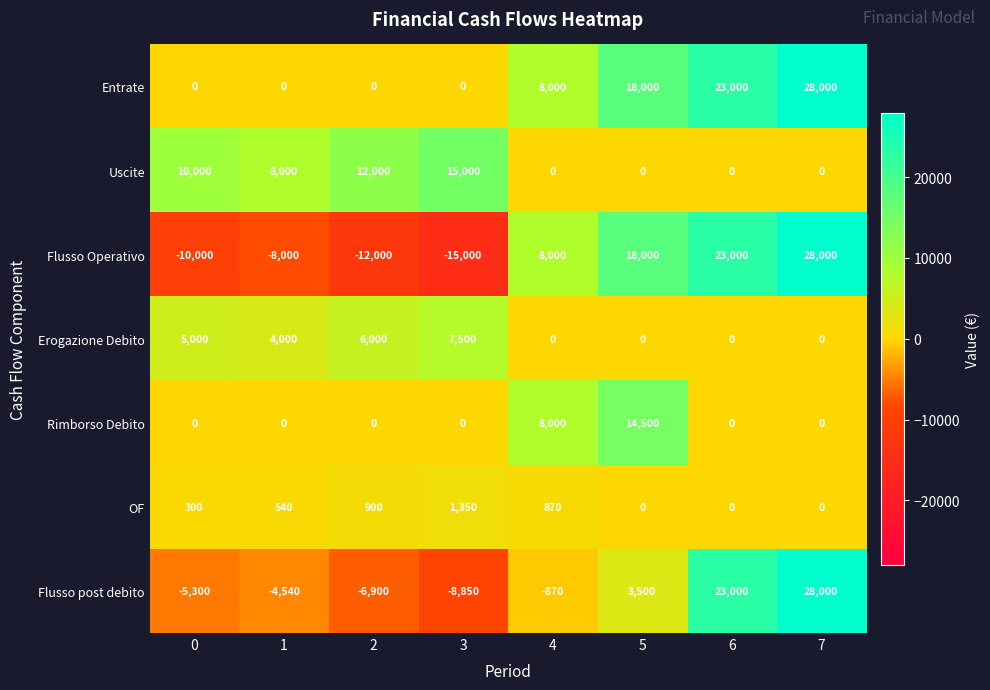

Is it true that Flusso Operativo equals 28000 at 7?

True